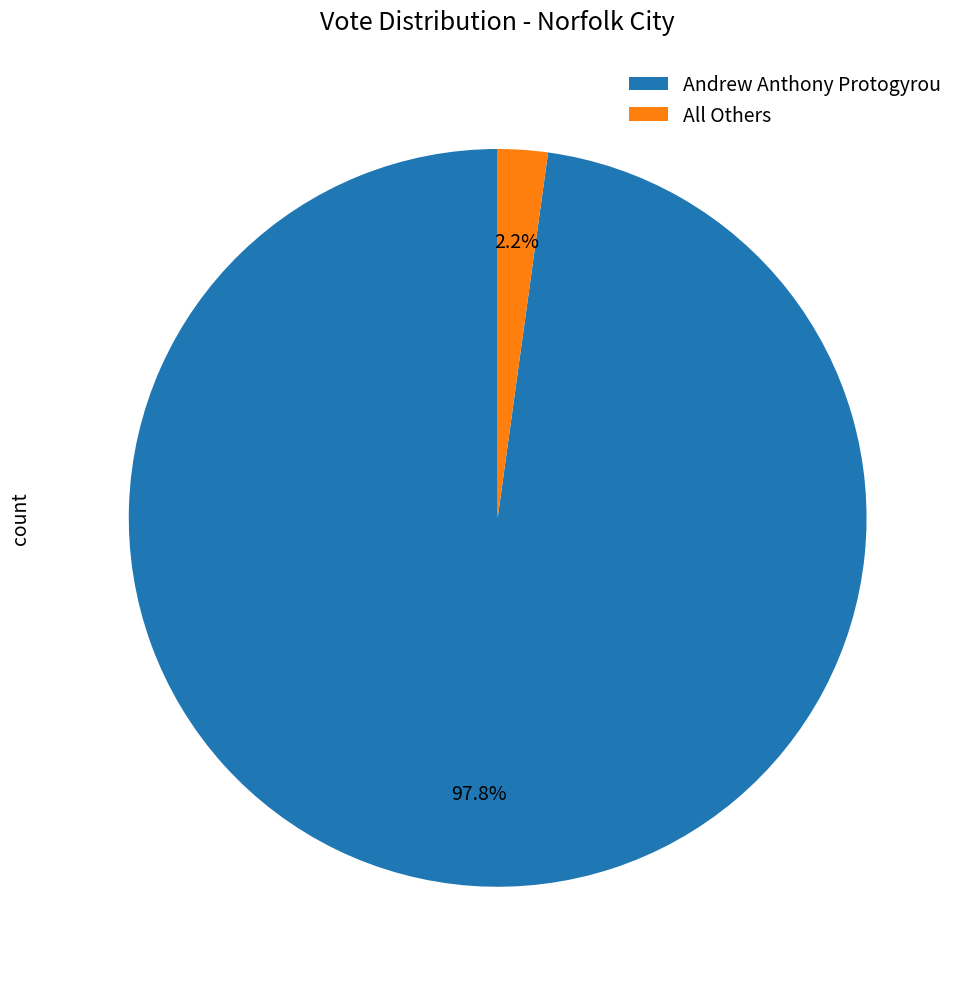

To the nearest percent, what portion does Andrew Anthony Protogyrou represent?

98%